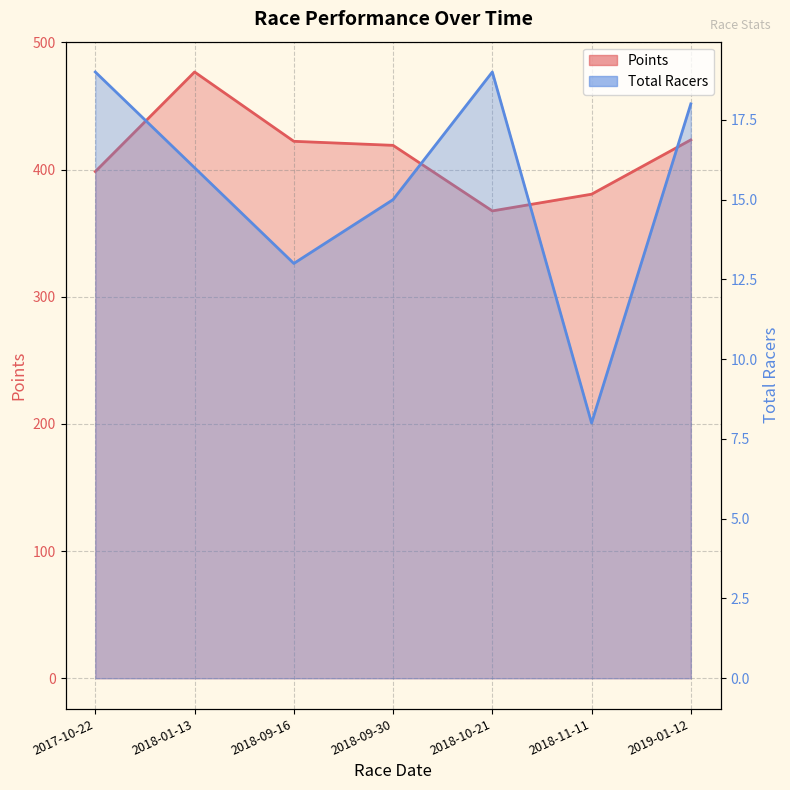

What is the difference between the maximum and second lowest values in the Points series?

96.1